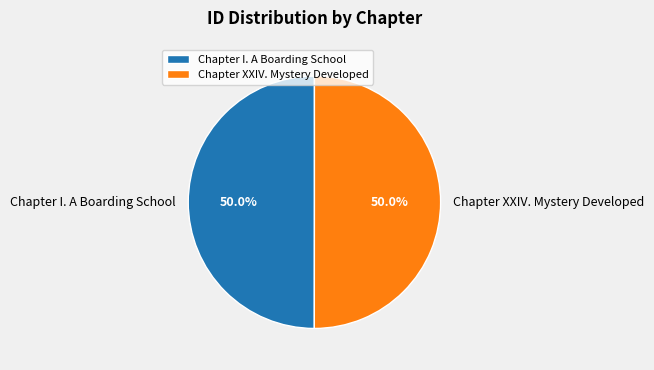

What percentage is the Chapter I. A Boarding School slice, to the nearest percent?

50%